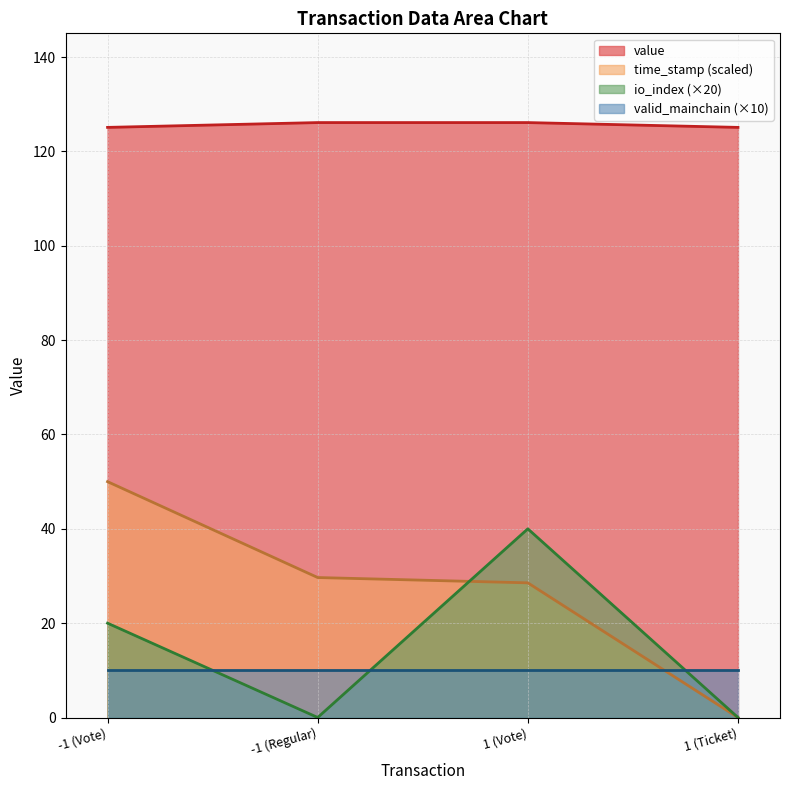

Is the value of value at -1 (Regular) greater than the value of time_stamp_norm at 1 (Ticket)?

Yes